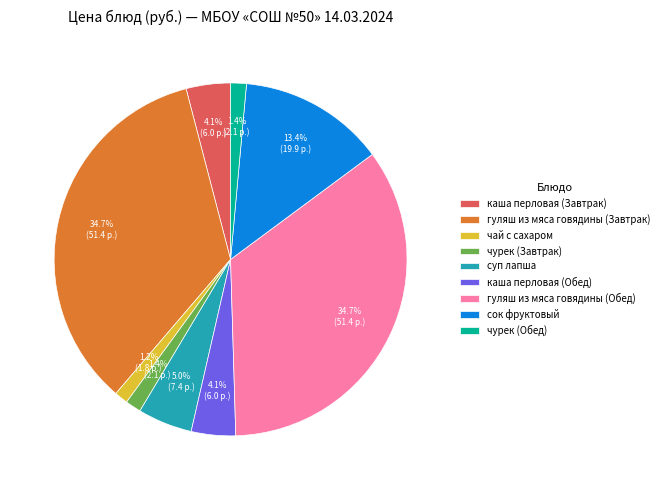

How many slices are in this pie chart?

9